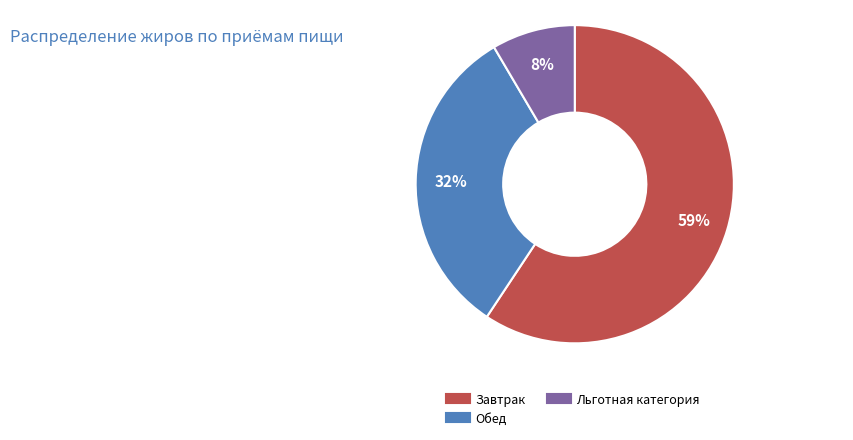

To the nearest percent, what is the average slice percentage?

33%